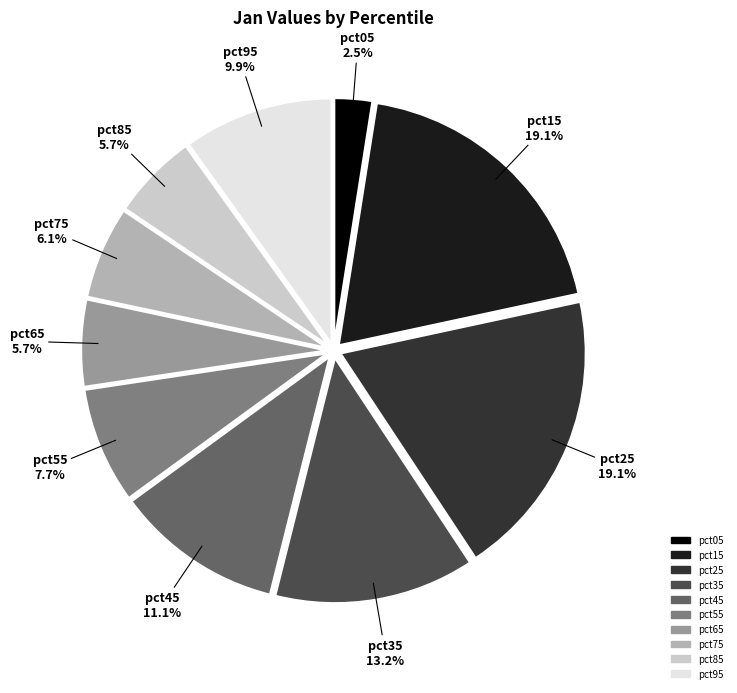

Count the number of slices in the pie.

10